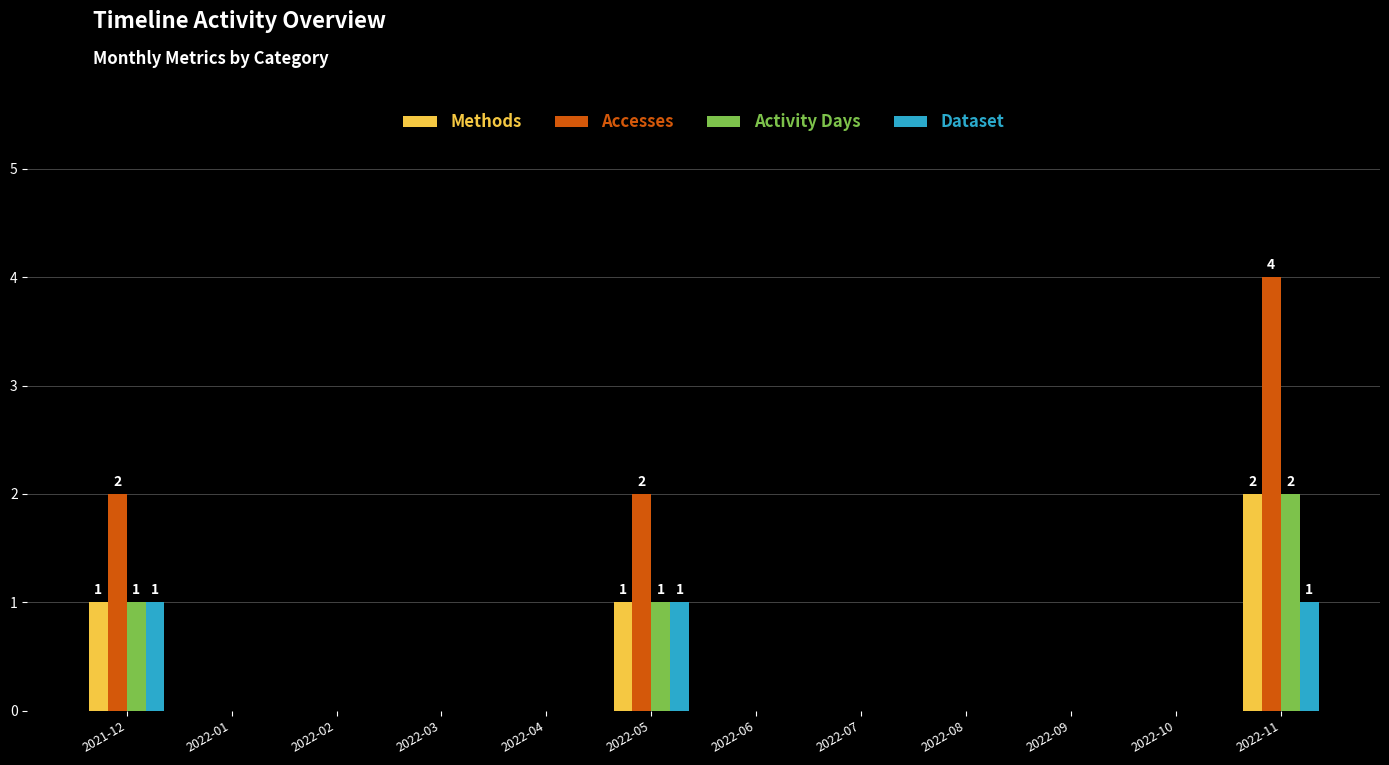

True or false: Activity Days has a value of 0 at 2022-08.

True